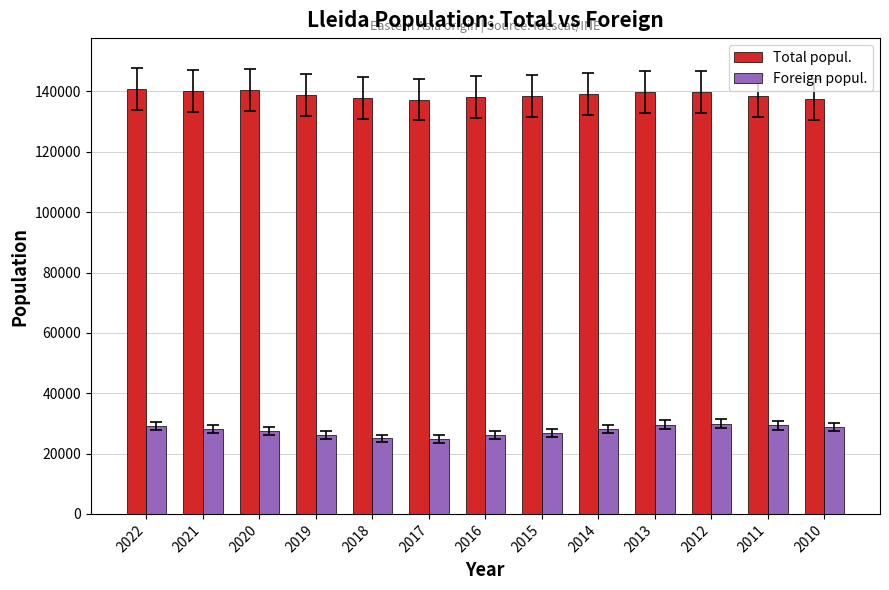

The value of Foreign popul. at 2012 is 29887. True or false?

True